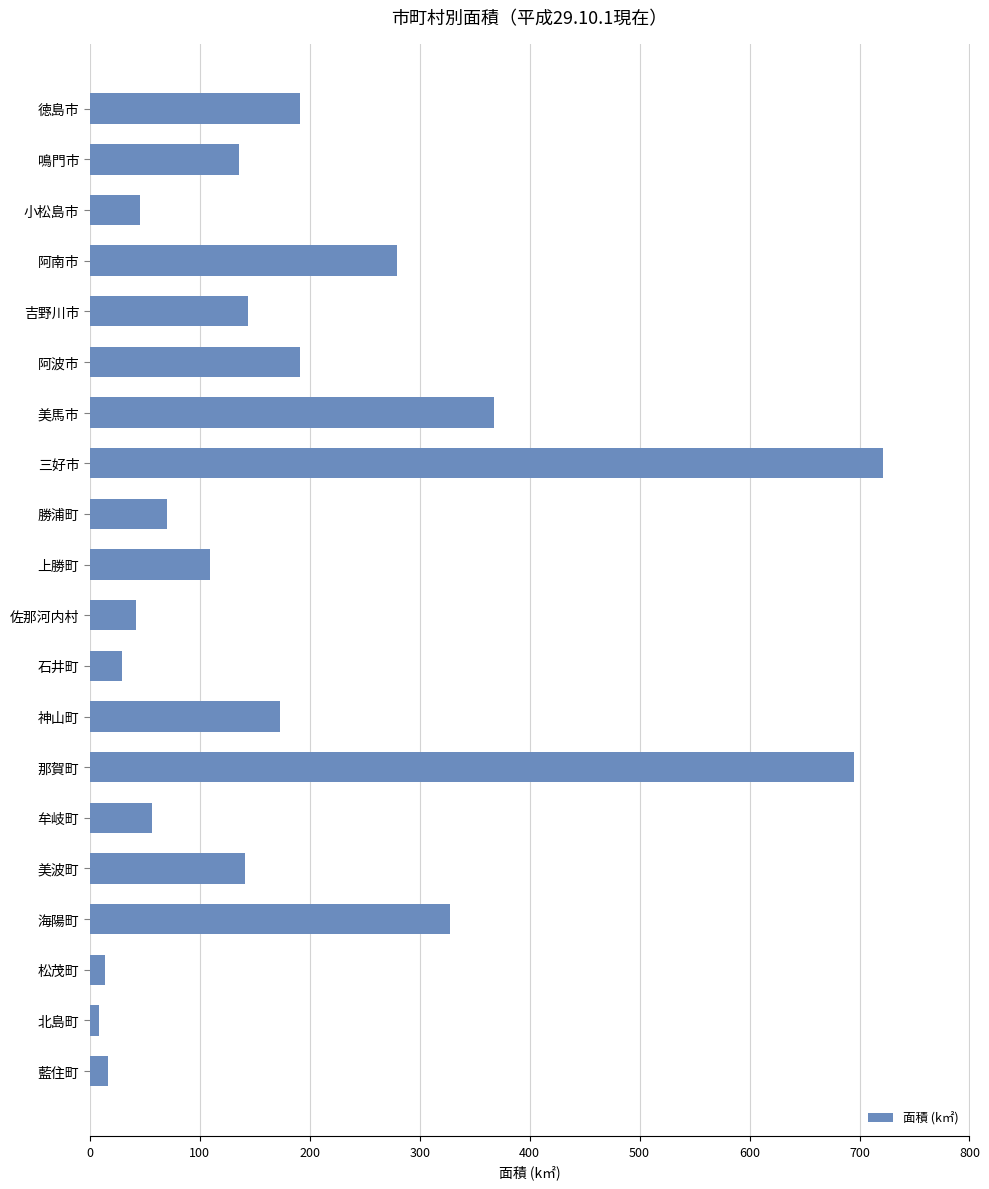

What value does the data have at 上勝町?

109.6